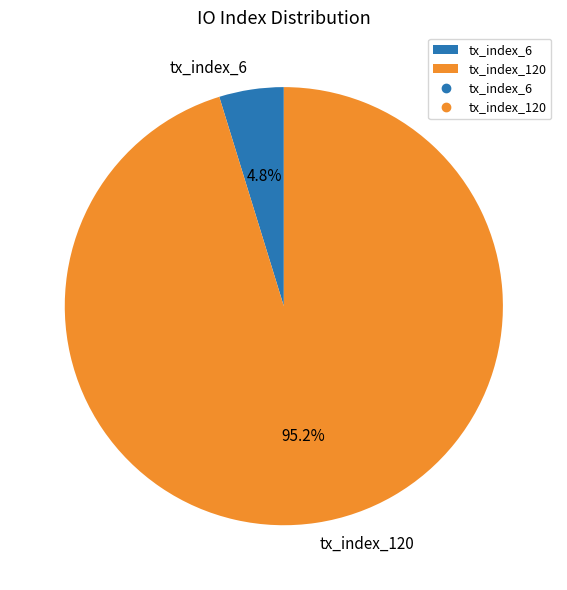

How many slices are in this pie chart?

2